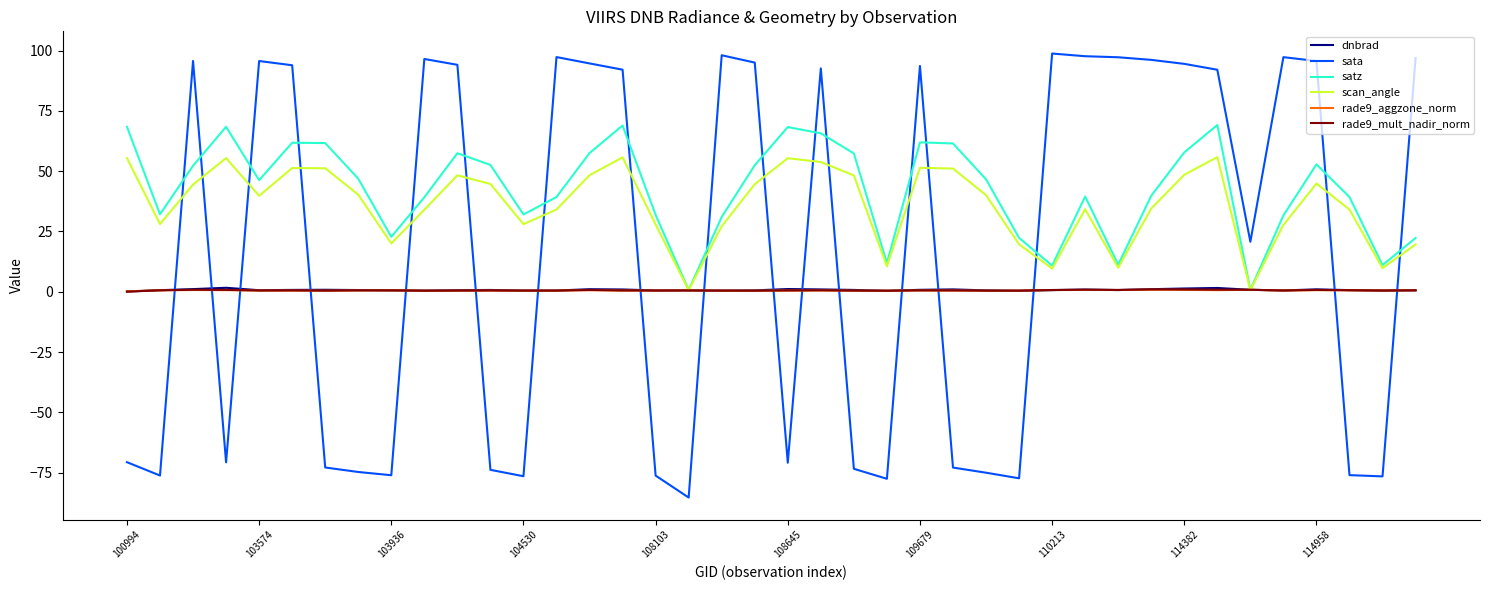

Which series has the widest spread of values?

sata